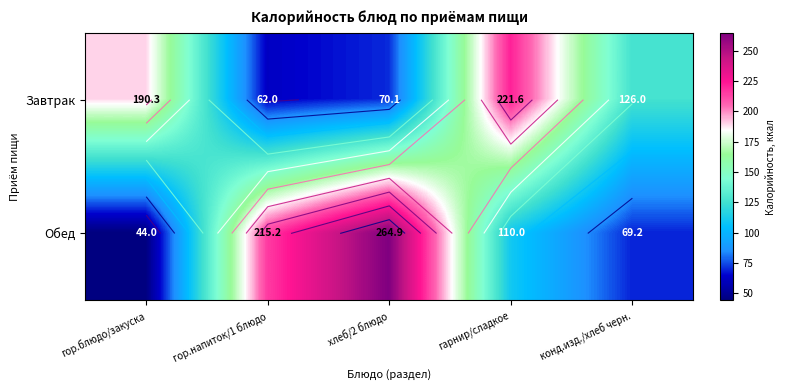

What is the difference between the Завтрак values at конд.изд./хлеб черн. and гор.блюдо/закуска?

64.3